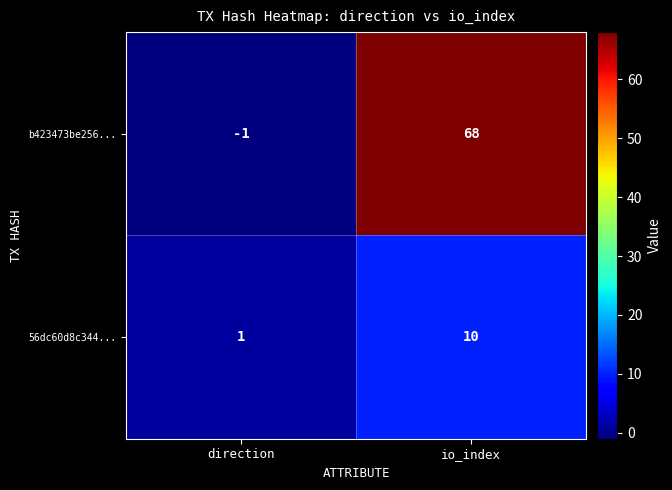

Which series has the largest total across all categories?

b423473be256...